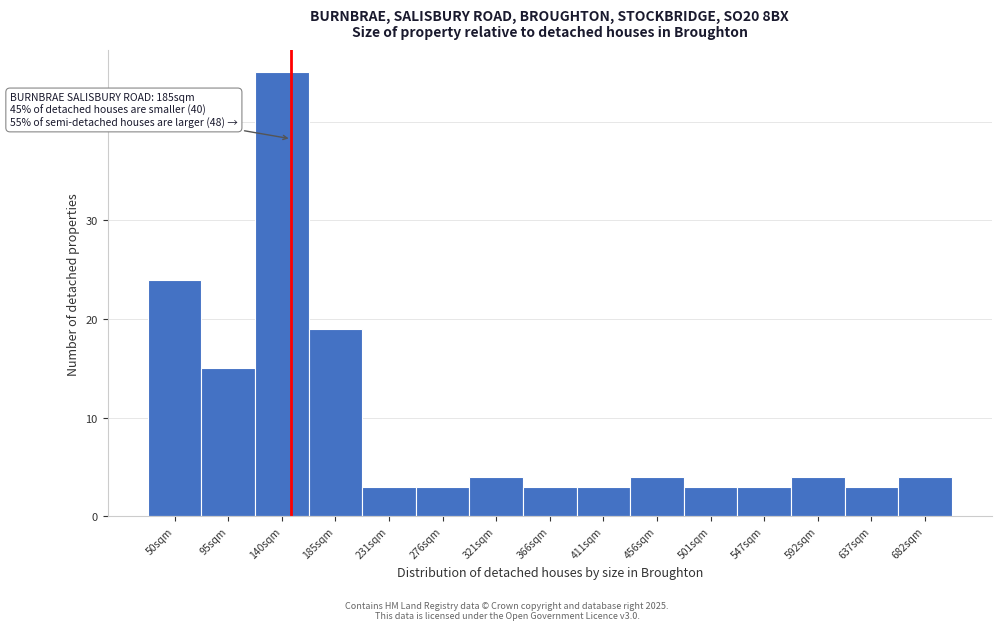

Reading right to left, list all the values displayed in this chart.

682sqm=4	637sqm=3	592sqm=4	547sqm=3	501sqm=3	456sqm=4	411sqm=3	366sqm=3	321sqm=4	276sqm=3	231sqm=3	185sqm=19	140sqm=45	95sqm=15	50sqm=24